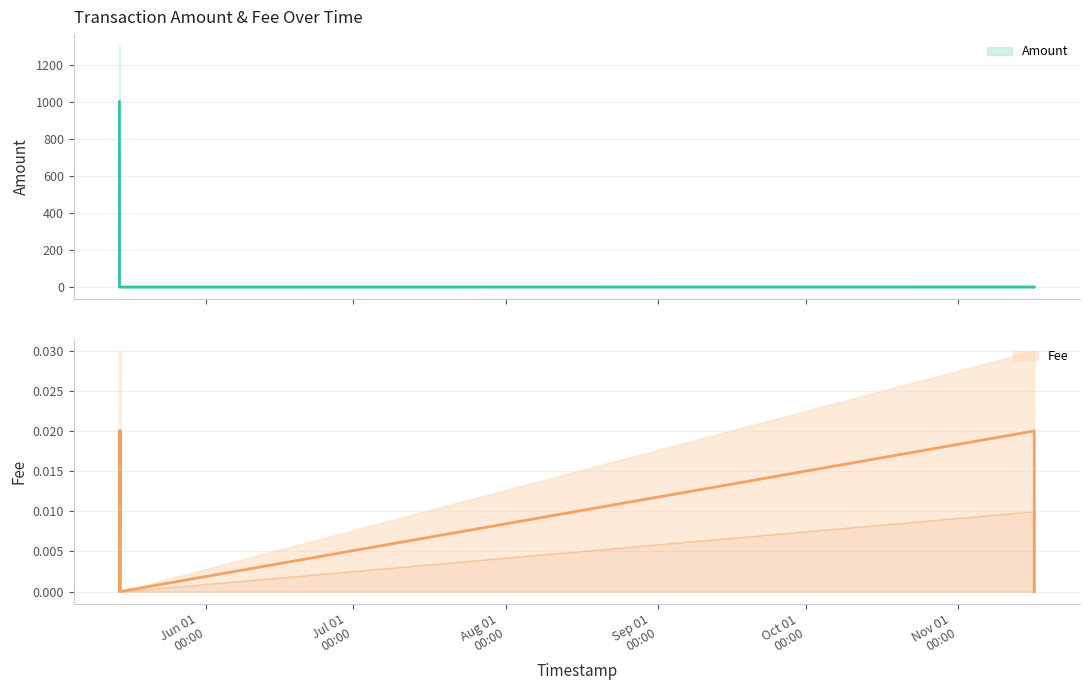

True or false: Amount and Fee cross at least once.

False